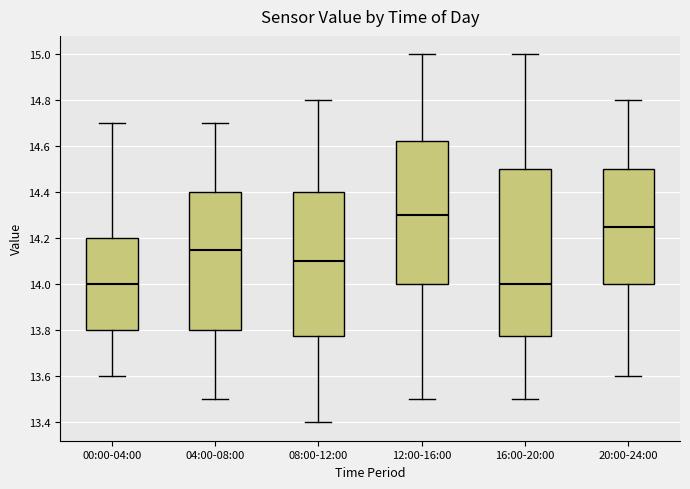

Reading left to right, read every box against the y-axis: the position of its median line, the range the box covers, and the ends of its whiskers. The values are not printed on the chart, so give them approximately, as read against the axis.

00:00-04:00: median 14.00, box 13.80 to 14.20, whiskers 13.60 to 14.70
04:00-08:00: median 14.16, box 13.80 to 14.40, whiskers 13.50 to 14.70
08:00-12:00: median 14.10, box 13.78 to 14.40, whiskers 13.40 to 14.80
12:00-16:00: median 14.30, box 14.00 to 14.62, whiskers 13.50 to 15.00
16:00-20:00: median 14.00, box 13.78 to 14.50, whiskers 13.50 to 15.00
20:00-24:00: median 14.26, box 14.00 to 14.50, whiskers 13.60 to 14.80